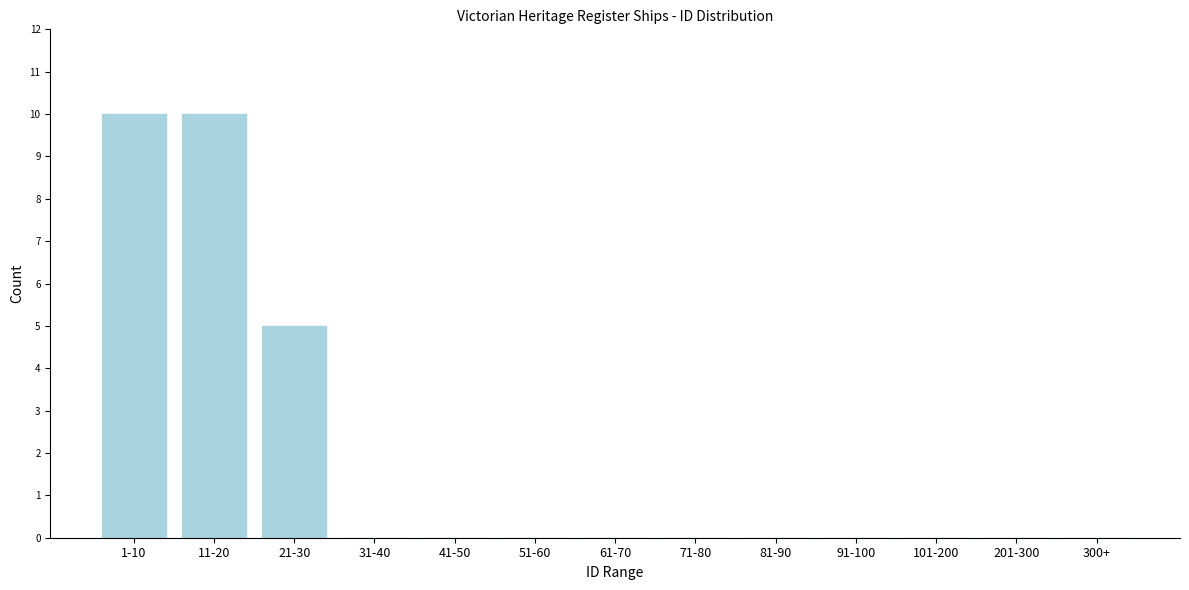

Reading left to right, transcribe all the data shown in this chart.

1-10=10	11-20=10	21-30=5	31-40=0	41-50=0	51-60=0	61-70=0	71-80=0	81-90=0	91-100=0	101-200=0	201-300=0	300+=0